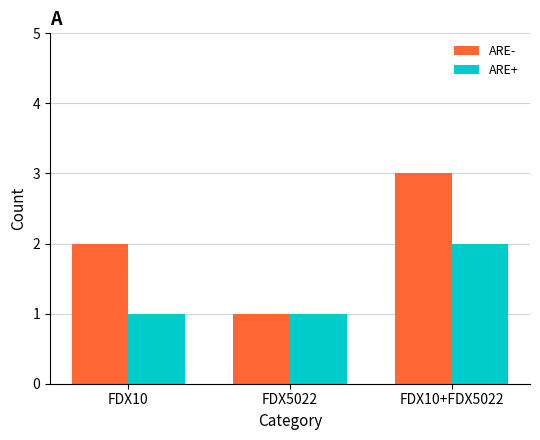

Reading right to left, what are all the values shown in this chart?

ARE-: FDX10+FDX5022=3	FDX5022=1	FDX10=2
ARE+: FDX10+FDX5022=2	FDX5022=1	FDX10=1